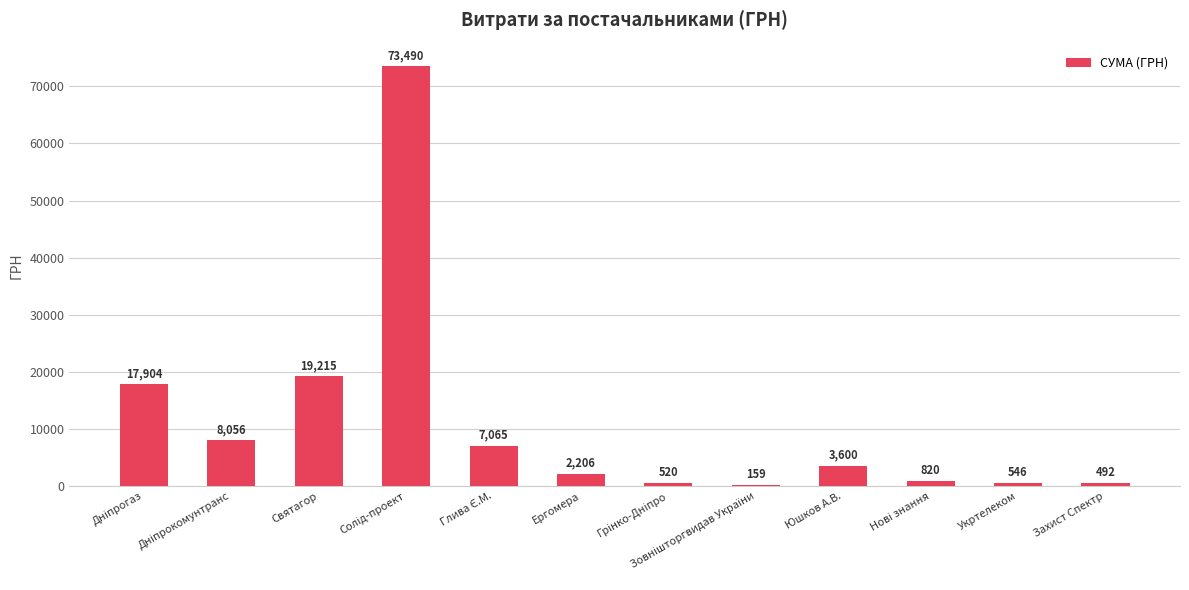

Between Святагор and Захист Спектр, which is larger?

Святагор